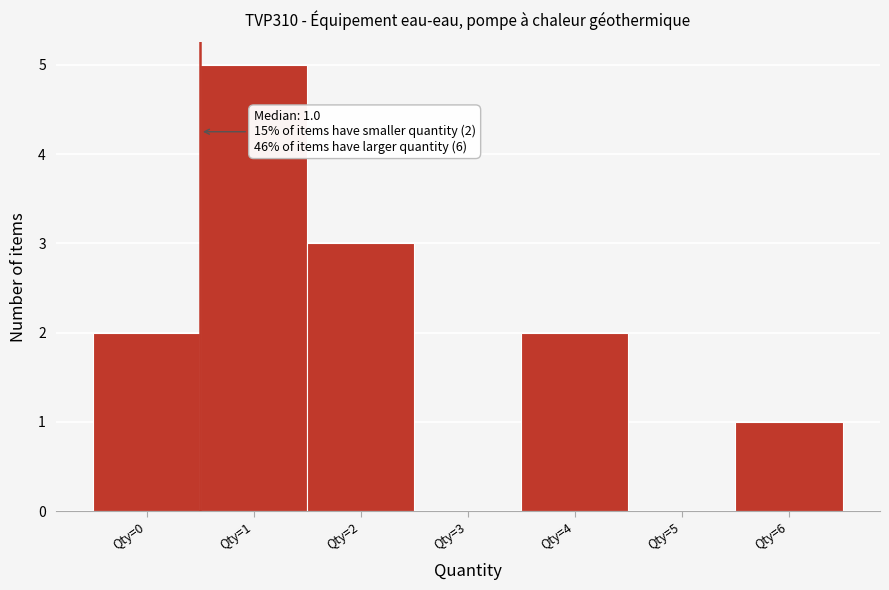

Reading left to right, what are all the values shown in this chart?

Qty=0=2	Qty=1=5	Qty=2=3	Qty=3=0	Qty=4=2	Qty=5=0	Qty=6=1